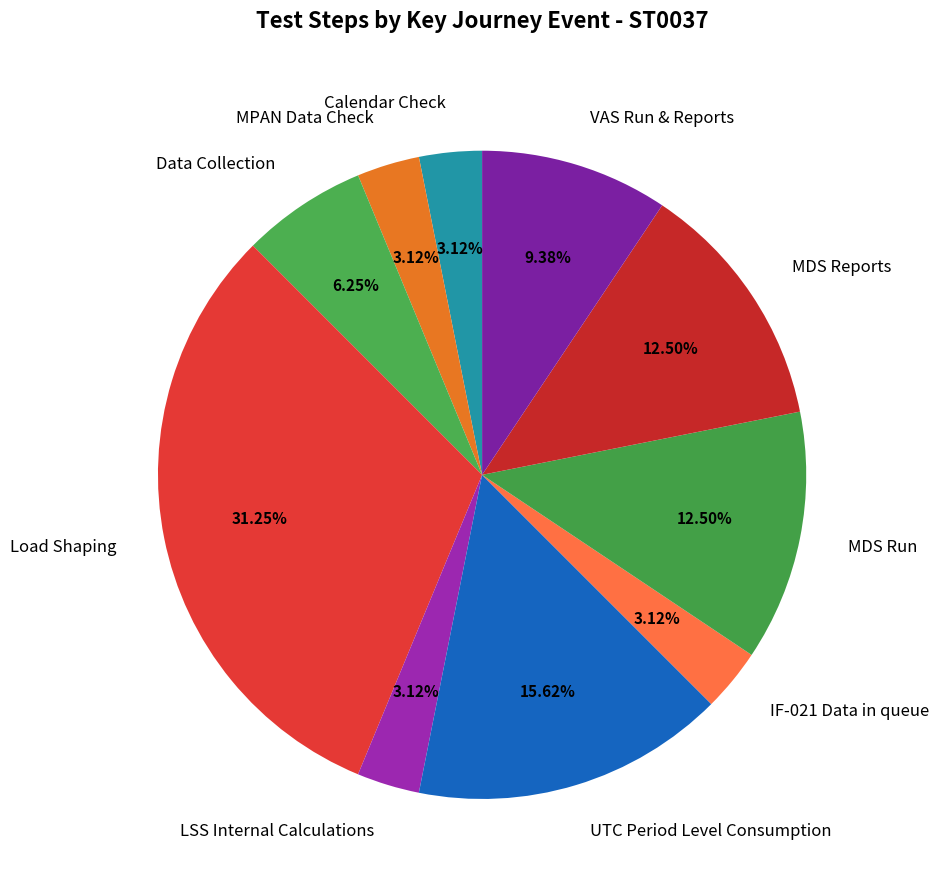

What is the ratio of the value at MDS Run to the value at MDS Reports?

1.0